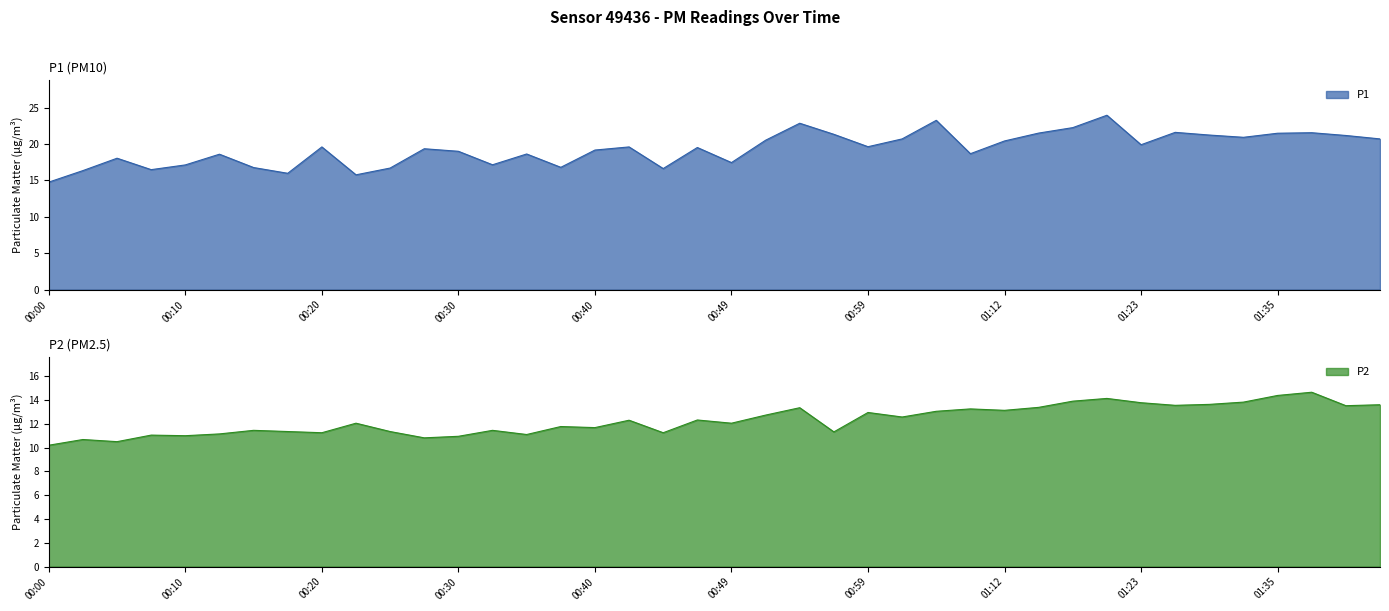

Reading left to right, extract all data points from this chart.

P1: 00:00=14.8	00:03=16.4	00:05=18.1	00:08=16.5	00:10=17.1	00:13=18.6	00:15=16.8	00:18=16.0	00:20=19.6	00:22=15.8	00:25=16.7	00:27=19.4	00:30=19.0	00:32=17.1	00:35=18.6	00:37=16.8	00:40=19.2	00:42=19.6	00:44=16.6	00:47=19.5	00:49=17.4	00:52=20.5	00:54=22.9	00:57=21.3	00:59=19.6	01:02=20.7	01:04=23.2	01:10=18.7	01:12=20.4	01:15=21.5	01:17=22.2	01:20=23.9	01:23=19.9	01:25=21.6	01:30=21.2	01:33=20.9	01:35=21.5	01:38=21.6	01:40=21.2	01:43=20.7
P2: 00:00=10.2	00:03=10.7	00:05=10.5	00:08=11.1	00:10=11.0	00:13=11.2	00:15=11.4	00:18=11.3	00:20=11.2	00:22=12.1	00:25=11.3	00:27=10.8	00:30=10.9	00:32=11.4	00:35=11.1	00:37=11.8	00:40=11.7	00:42=12.3	00:44=11.2	00:47=12.3	00:49=12.1	00:52=12.7	00:54=13.3	00:57=11.3	00:59=12.9	01:02=12.6	01:04=13.1	01:10=13.2	01:12=13.1	01:15=13.4	01:17=13.9	01:20=14.1	01:23=13.8	01:25=13.6	01:30=13.6	01:33=13.8	01:35=14.4	01:38=14.7	01:40=13.5	01:43=13.6